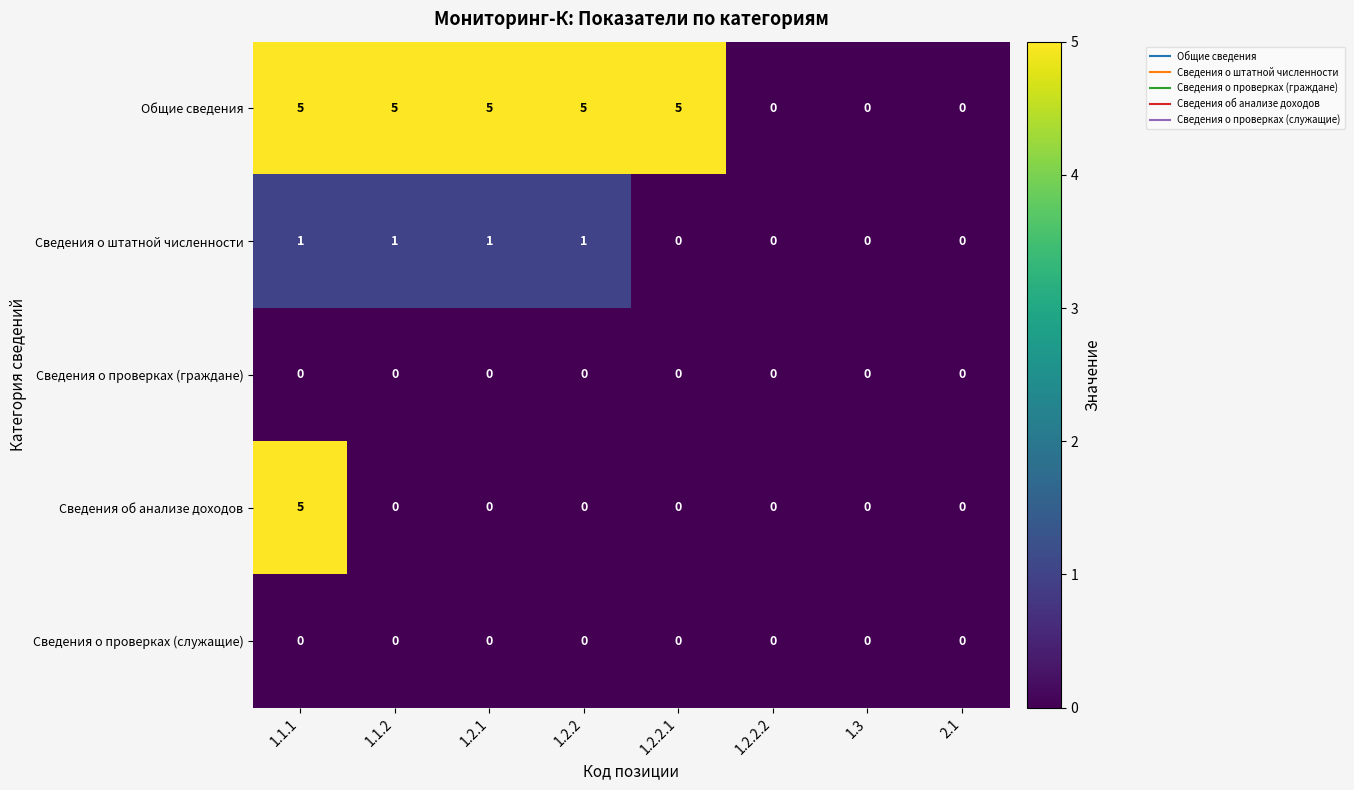

The Сведения о проверках (граждане) series shows 0 at 1.1.2. True or false?

True